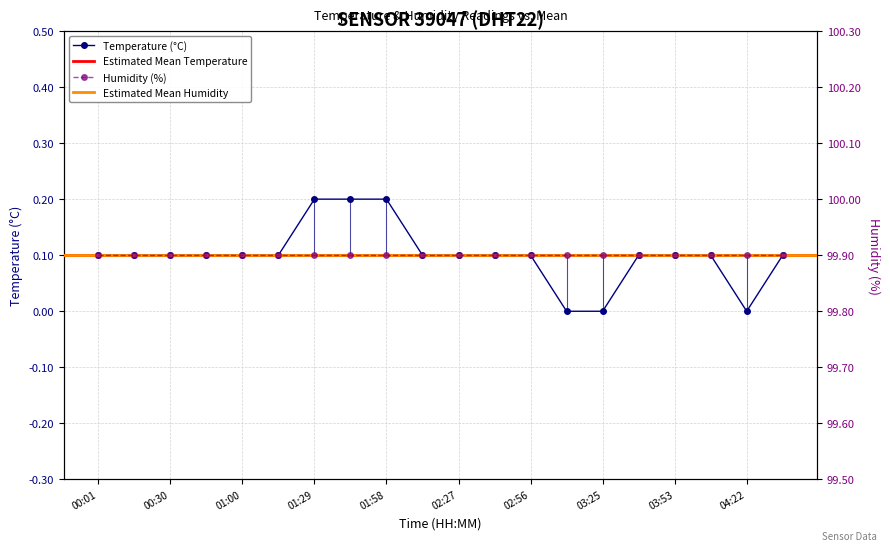

How many data points does each series have?

20